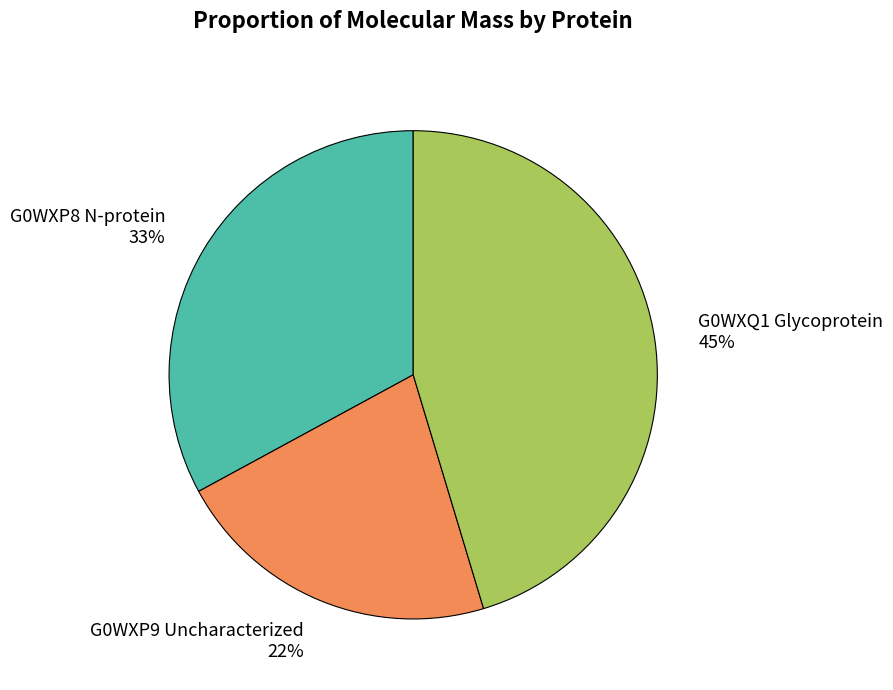

Do G0WXP9 Uncharacterized and G0WXP8 N-protein together represent more than half of the pie?

Yes